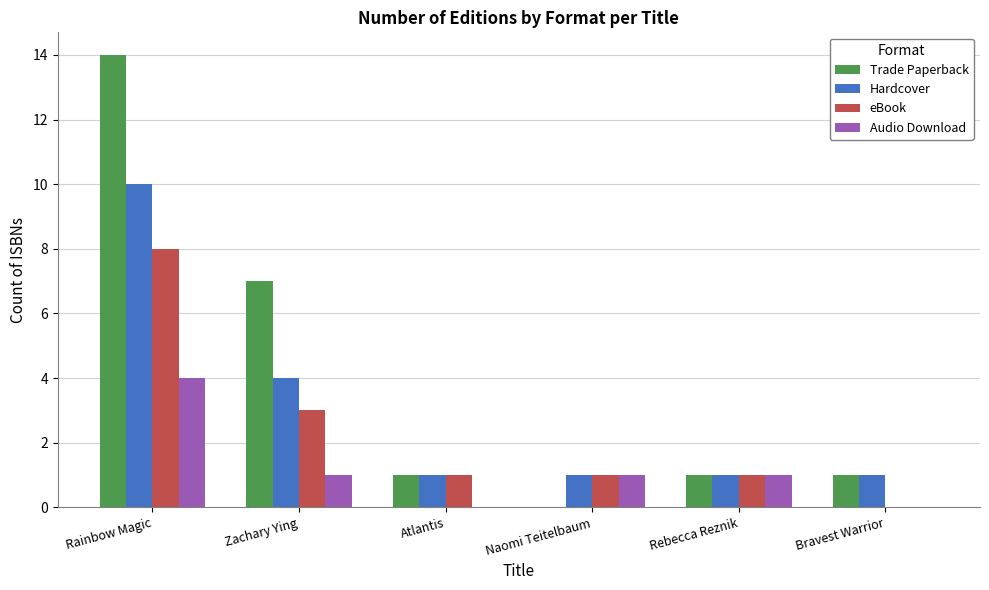

Reading right to left, list all the values displayed in this chart.

Trade Paperback: Bravest Warrior=1	Rebecca Reznik=1	Naomi Teitelbaum=0	Atlantis=1	Zachary Ying=7	Rainbow Magic=14
Hardcover: Bravest Warrior=1	Rebecca Reznik=1	Naomi Teitelbaum=1	Atlantis=1	Zachary Ying=4	Rainbow Magic=10
eBook: Bravest Warrior=0	Rebecca Reznik=1	Naomi Teitelbaum=1	Atlantis=1	Zachary Ying=3	Rainbow Magic=8
Audio Download: Bravest Warrior=0	Rebecca Reznik=1	Naomi Teitelbaum=1	Atlantis=0	Zachary Ying=1	Rainbow Magic=4